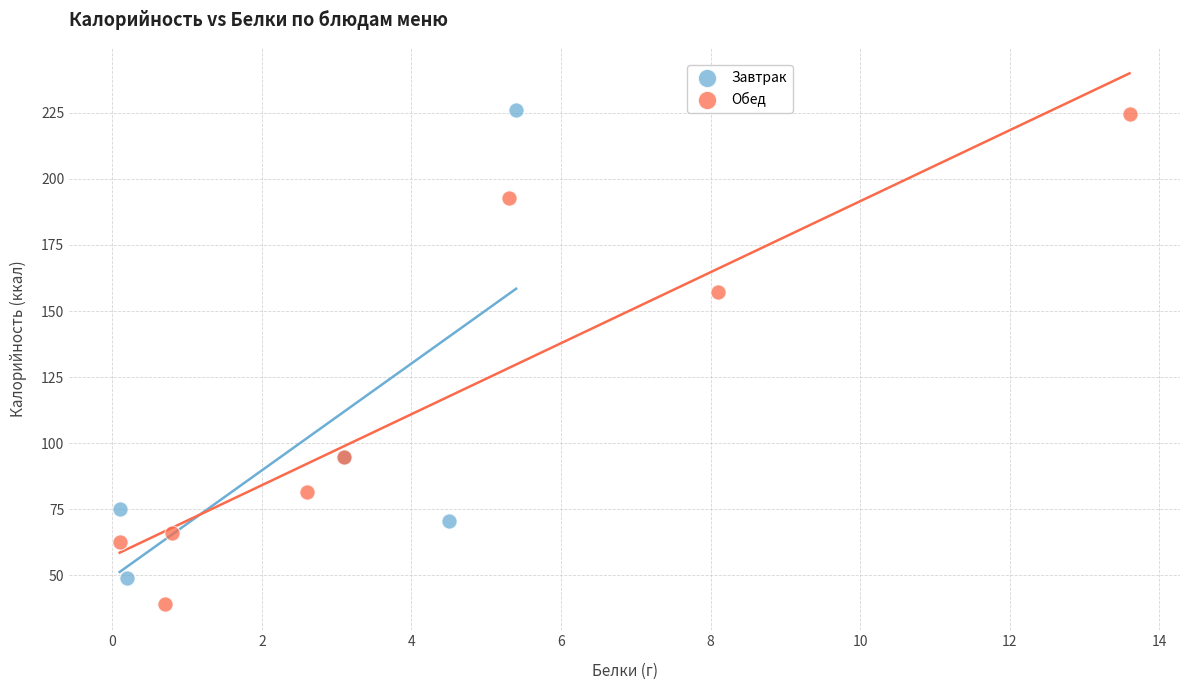

Which series contains the lowest Y value?

Обед